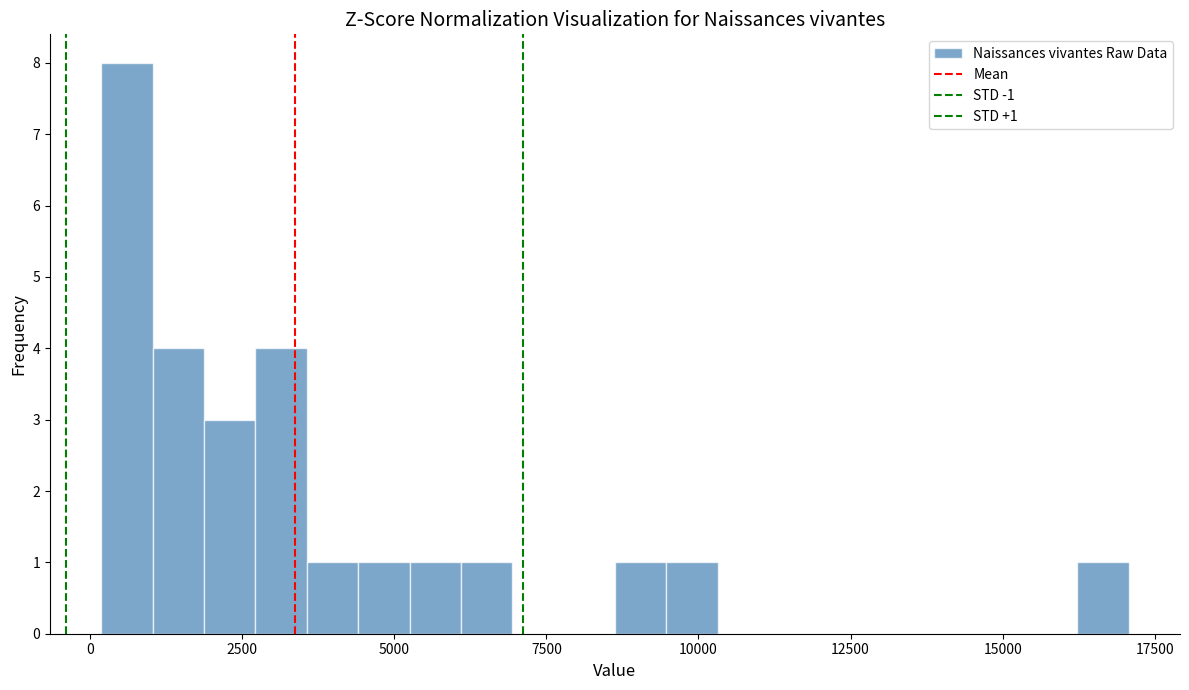

Read against the x-axis, roughly where is the centre of the tallest bar?

500